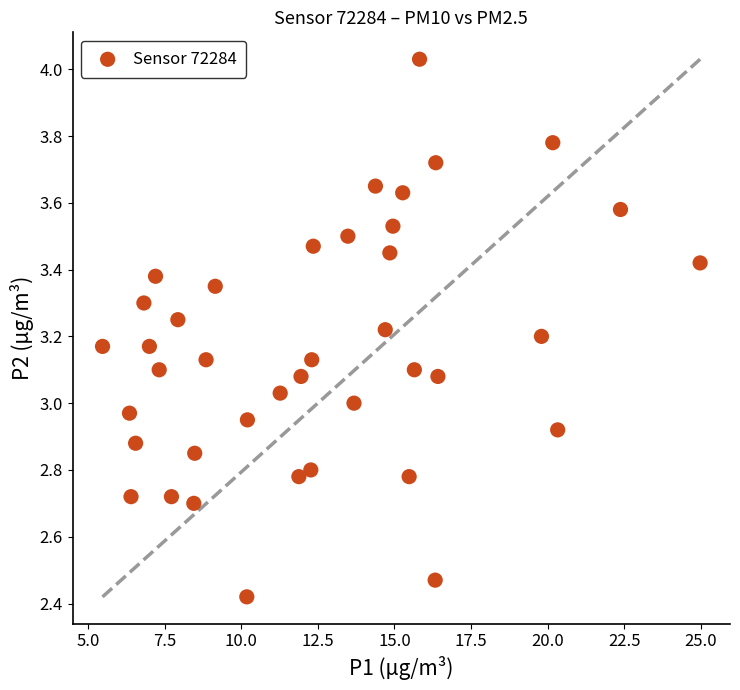

What is the range of X values (max minus min)?

19.5